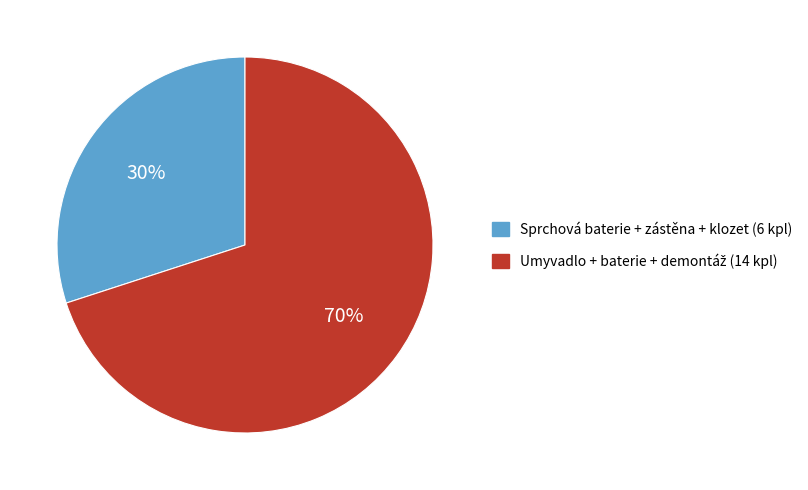

Count the number of slices in the pie.

2